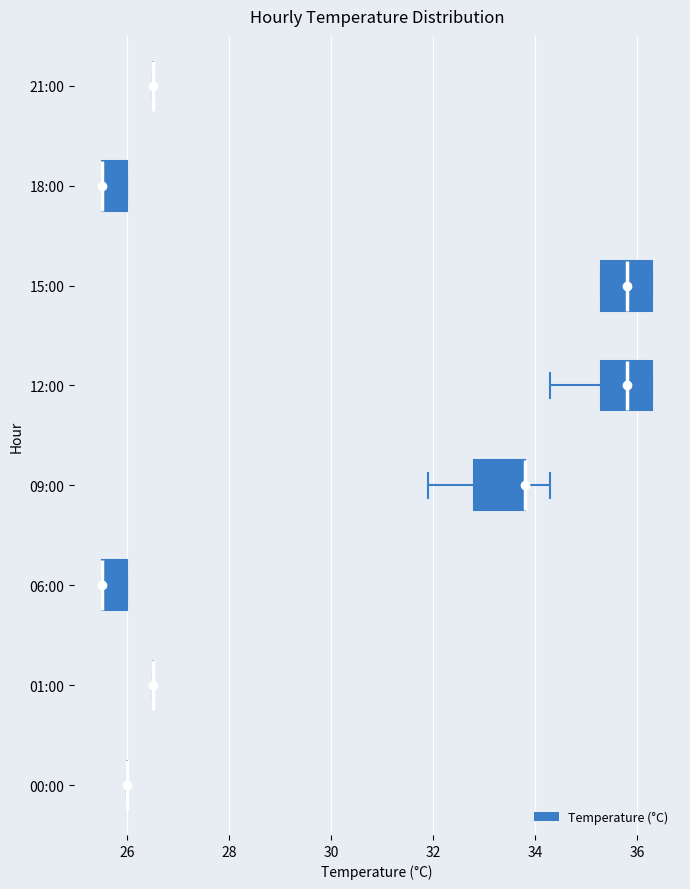

Where is the left edge of the box for 12:00 on the x-axis? The values are not printed on the chart, so give them approximately, as read against the axis.

35.4